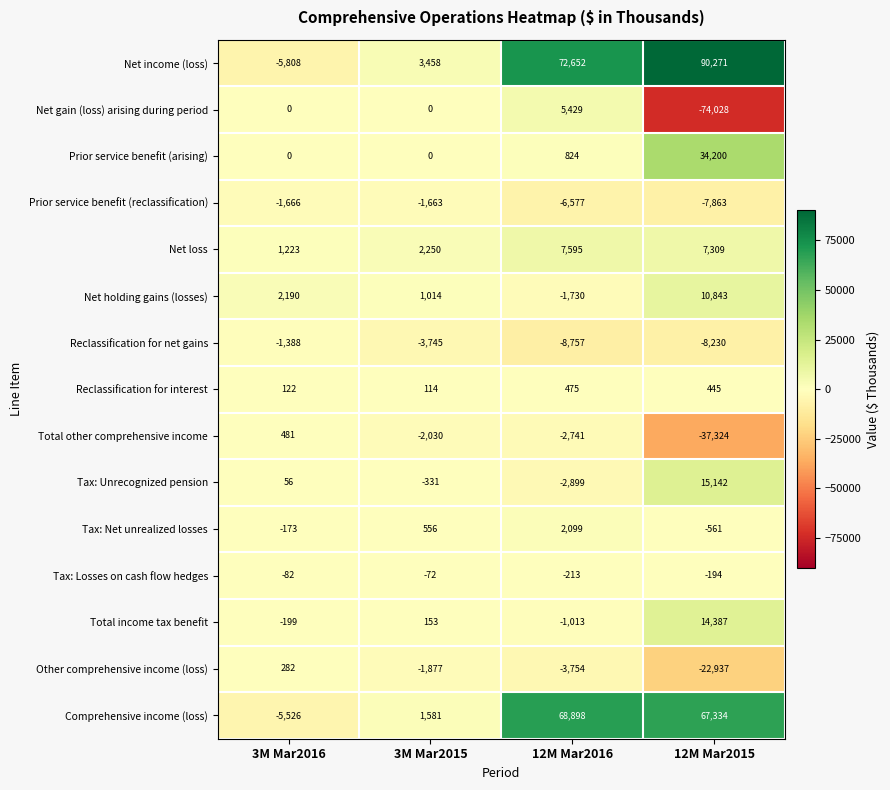

Rank the series by their maximum value, from lowest to highest.

Prior service benefit (reclassification), Reclassification for net gains, Tax: Losses on cash flow hedges, Other comprehensive income (loss), Reclassification for interest, Total other comprehensive income, Tax: Net unrealized losses, Net gain (loss) arising during period, Net loss, Net holding gains (losses), Total income tax benefit, Tax: Unrecognized pension, Prior service benefit (arising), Comprehensive income (loss), Net income (loss)